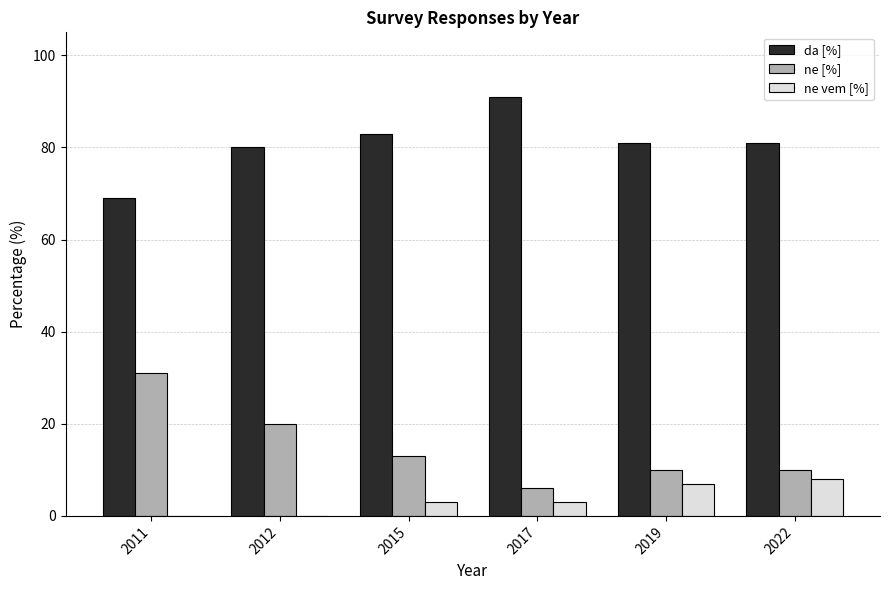

Which category has the highest value in the da [%] series?

2017